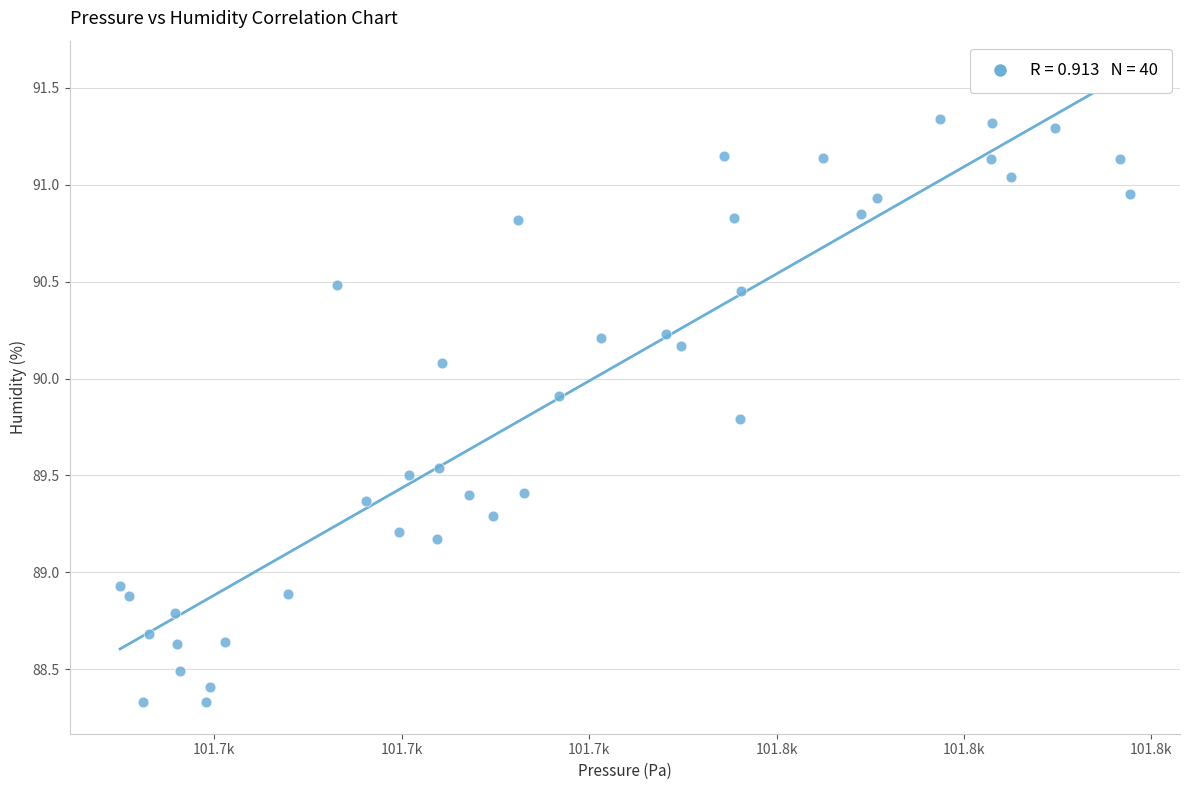

What Y value in the scatter plot is closest to 89?

88.9